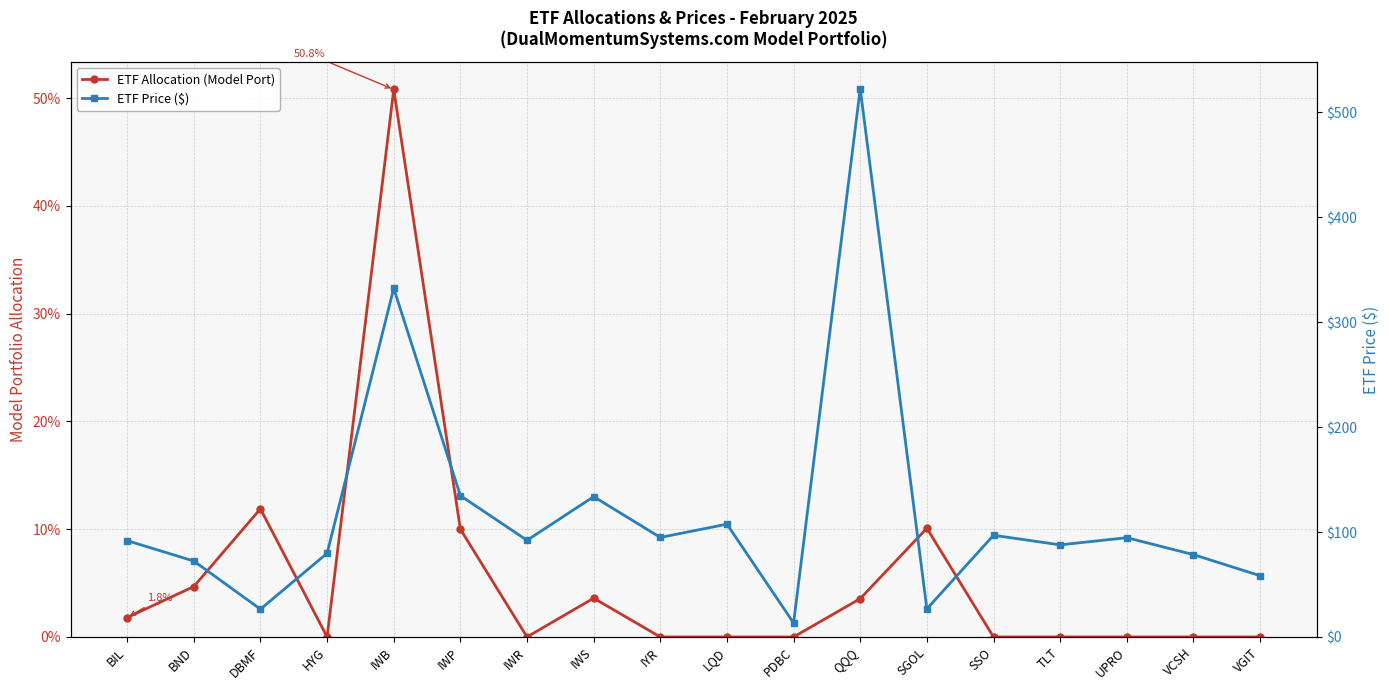

True or false: ETF Price ($) and ETF Allocation (Model Port) intersect in this chart.

False